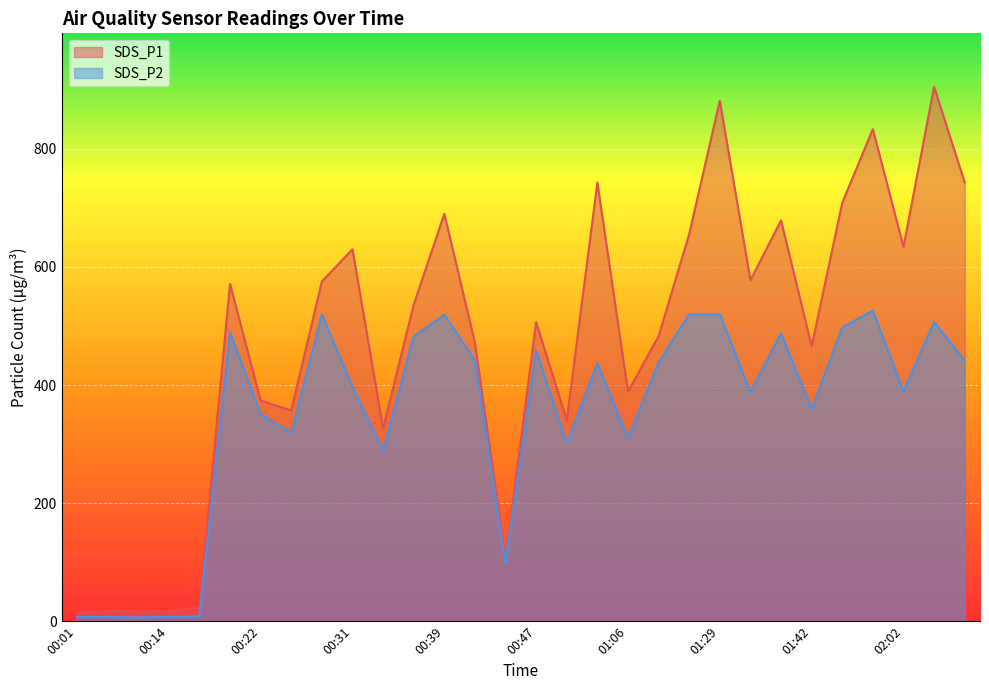

What is the label of the 7th point from the left?

00:22